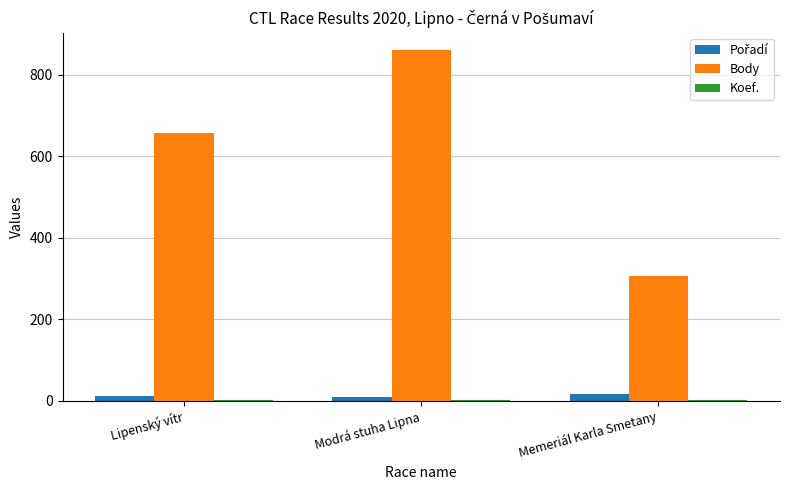

What is the sum of all Body values?

1823